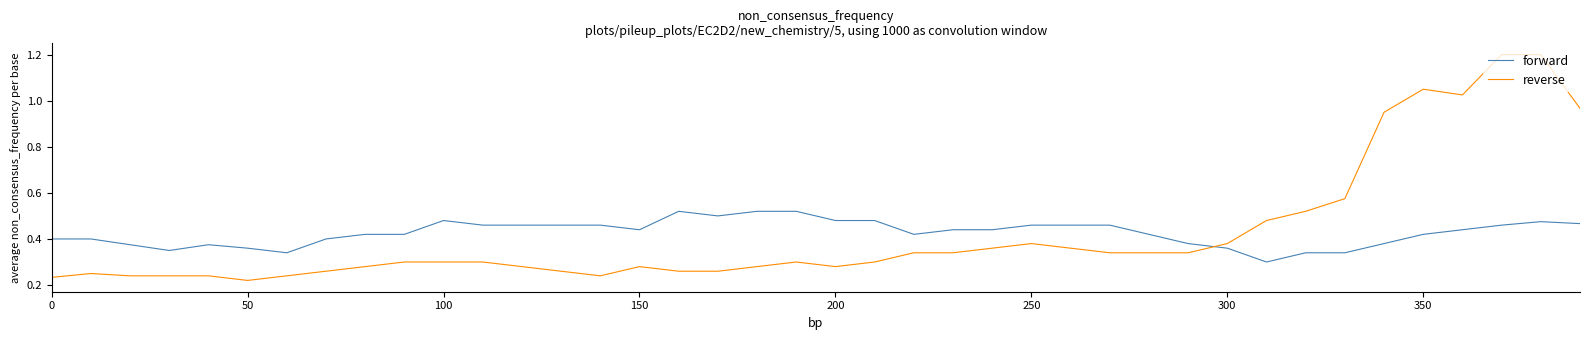

After their last crossing, which series has the higher values: reverse or forward?

reverse